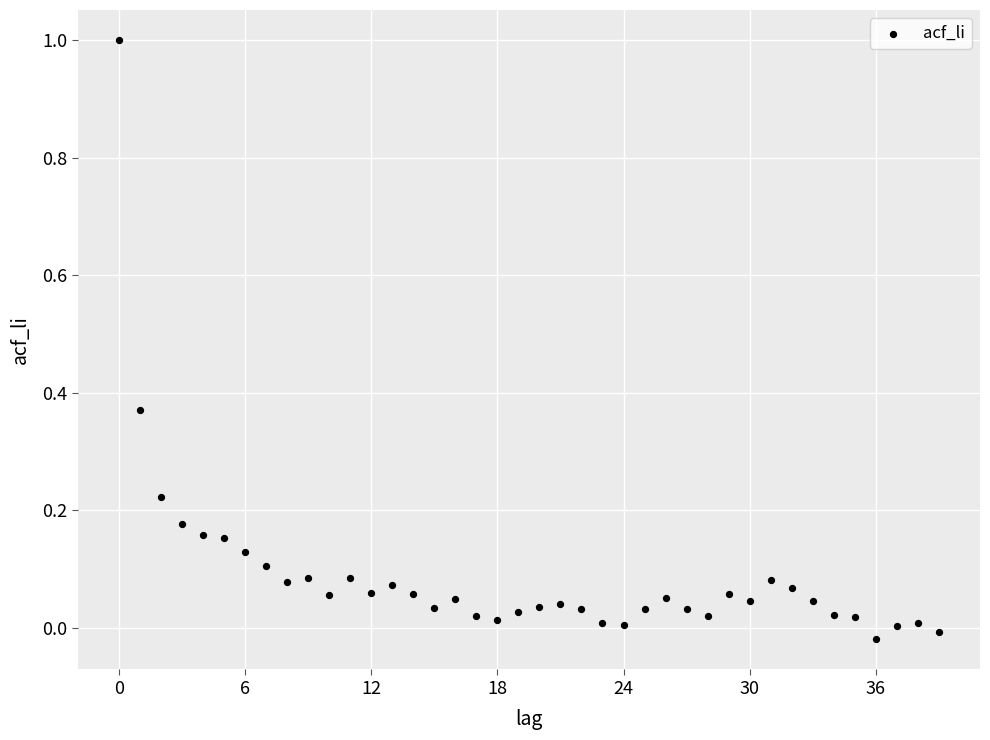

What is the range of Y values (max minus min)?

1.0